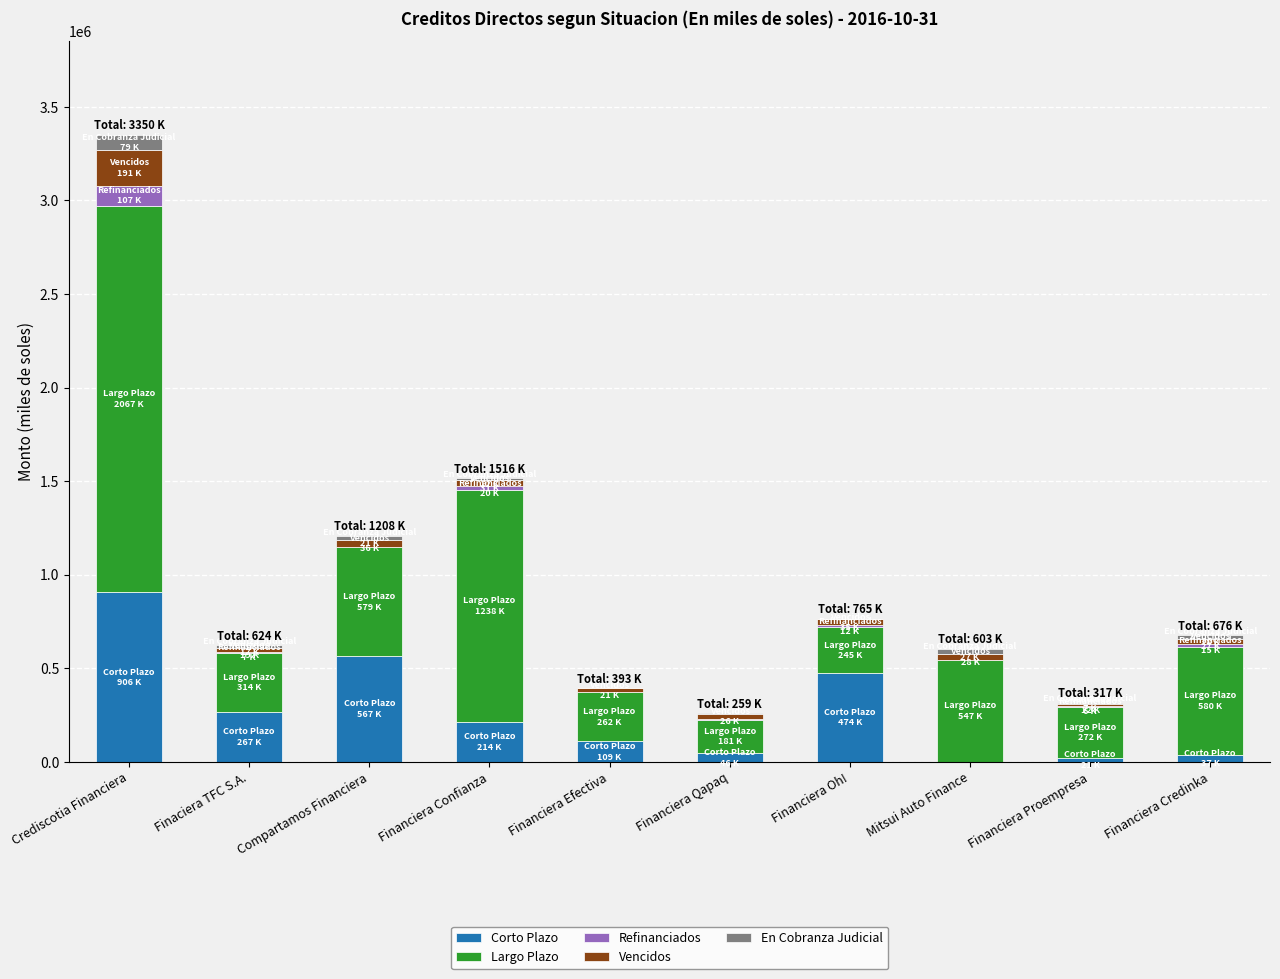

At which category is the sum across all series the highest?

Crediscotia Financiera